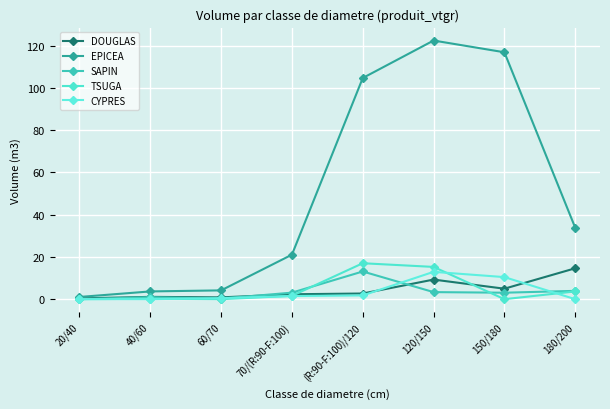

True or false: EPICEA has a value of 1.2 at 60/70.

False